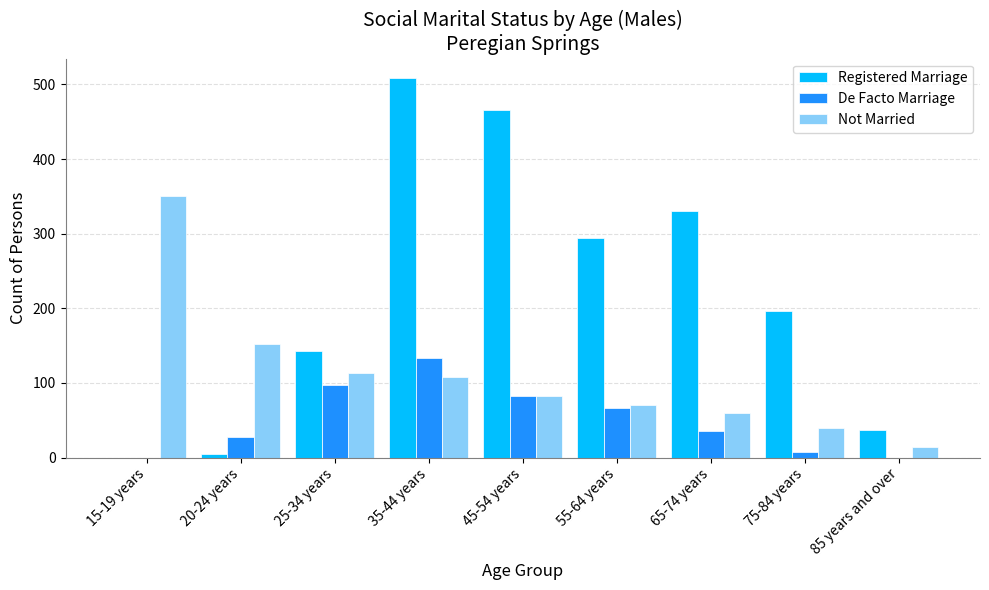

Which series has the widest spread of values?

Registered Marriage